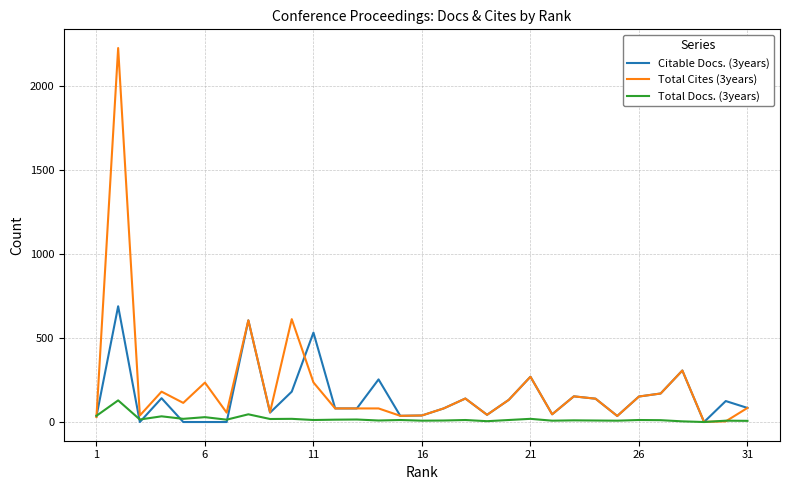

Which series has the largest range (max minus min)?

Total Cites (3years)